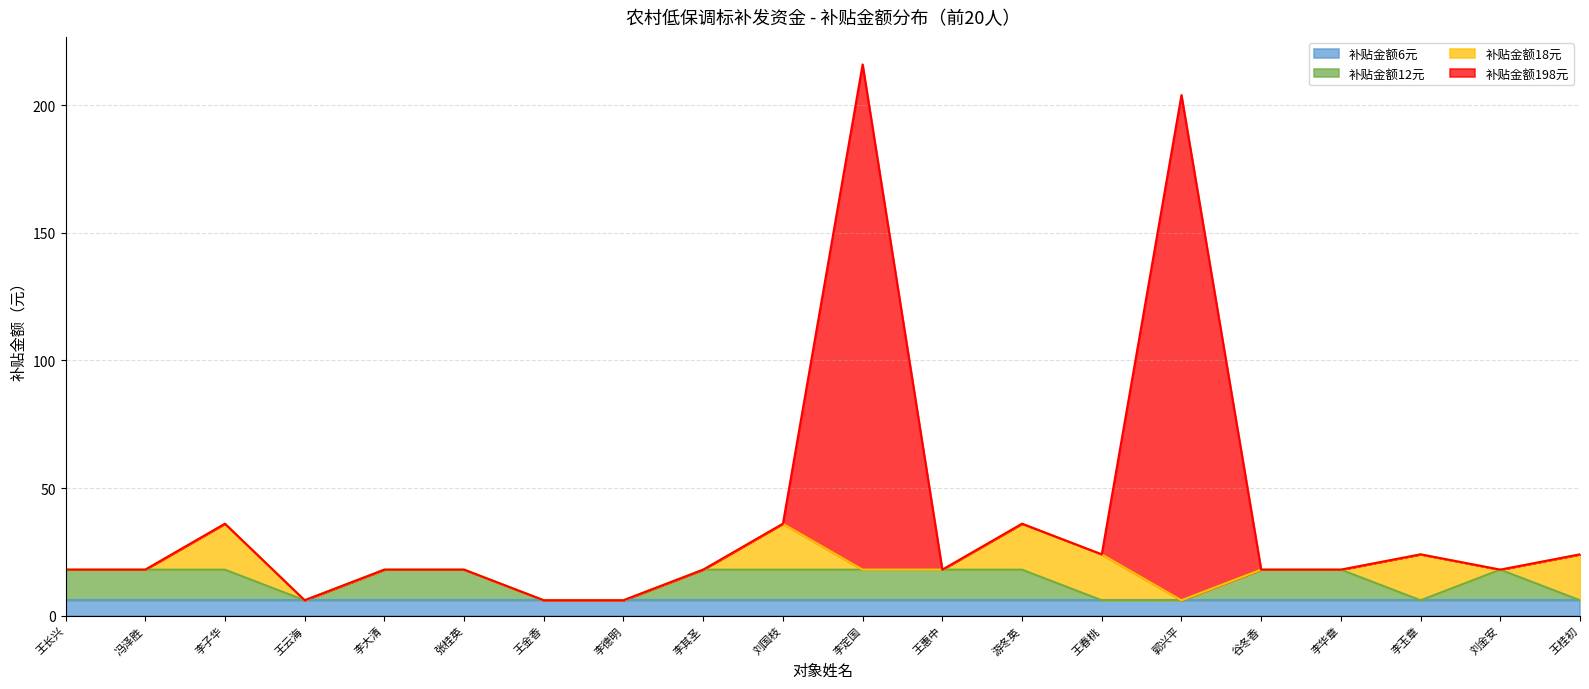

At which category does 补贴金额198元 reach its first local peak?

李子华